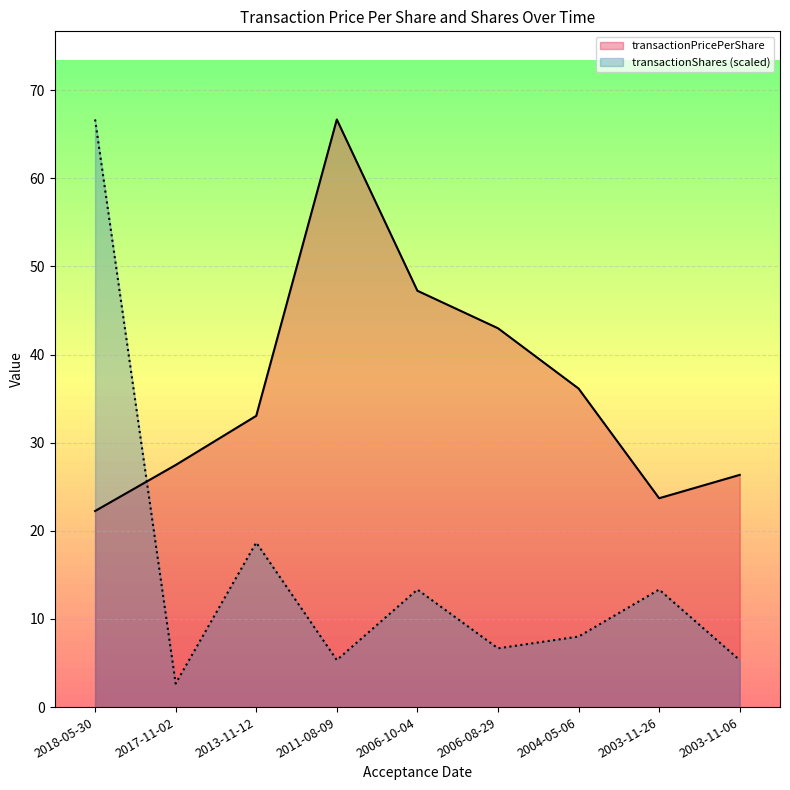

At how many categories does at least one series exceed 62?

2